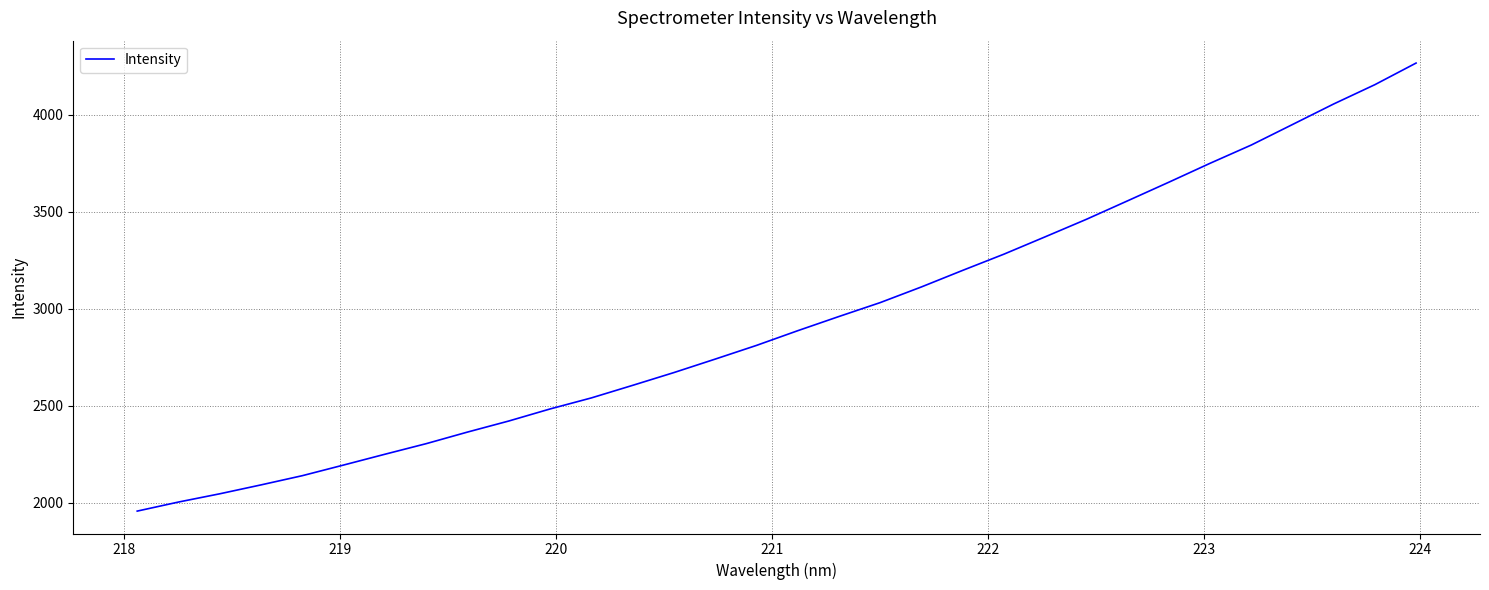

What is the difference between the maximum and minimum values?

2309.5